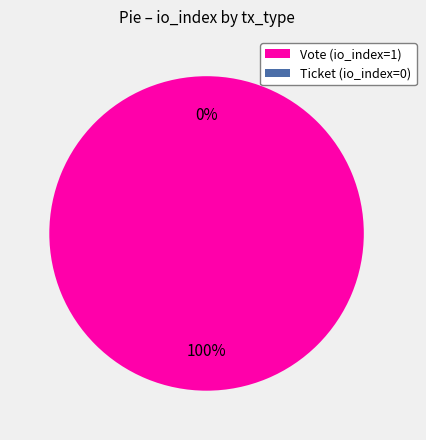

Count the number of slices in the pie.

2